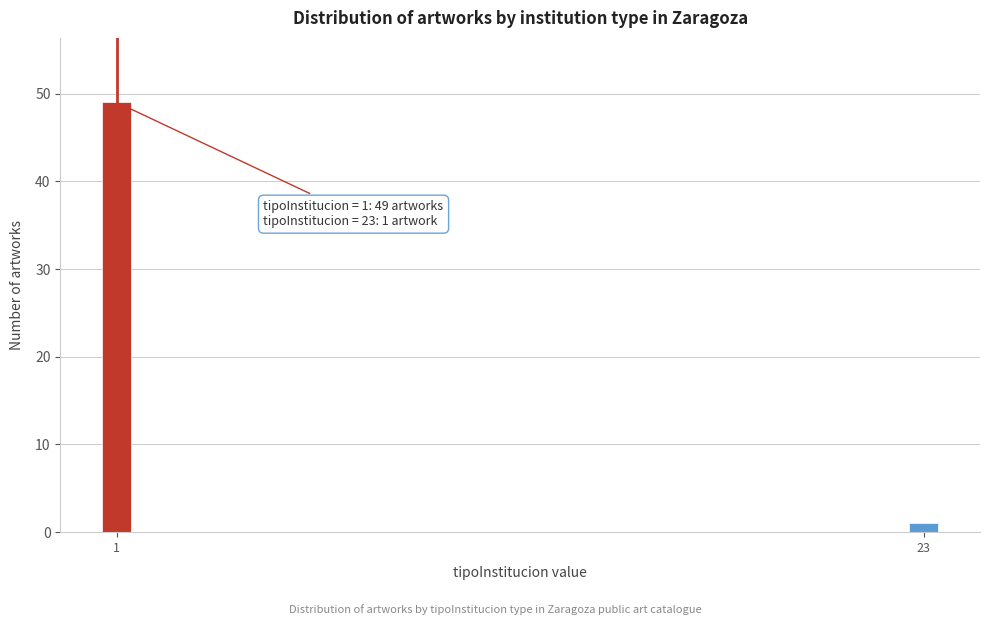

Reading right to left, extract all data points from this chart.

1	49